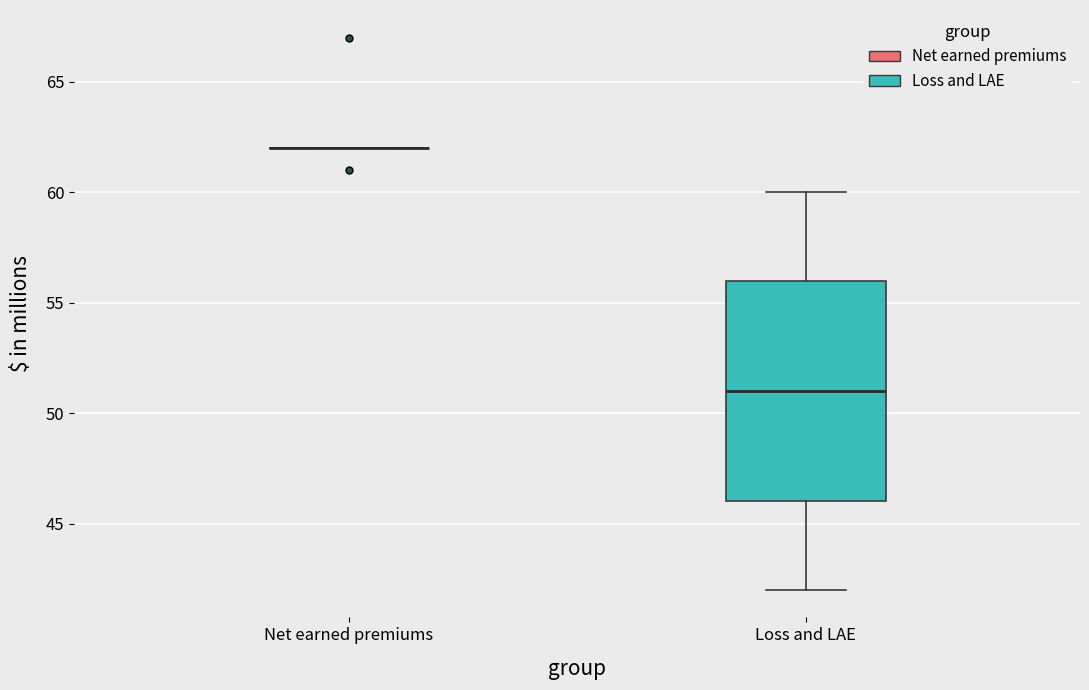

Reading left to right, transcribe this box plot: for each box, give where its median line is, the range the box spans, and where its two whiskers end, as read against the y-axis. The values are not printed on the chart, so give them approximately, as read against the axis.

Net earned premiums: box collapsed to a line at 62, whiskers 62 to 62
Loss and LAE: median 51, box 46 to 56, whiskers 42 to 60